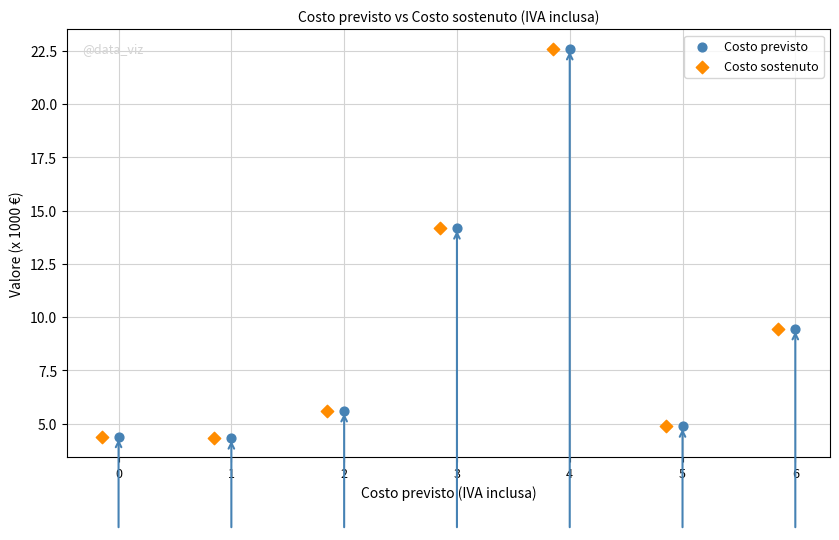

What are all the series names shown in the legend?

Costo previsto, Costo sostenuto